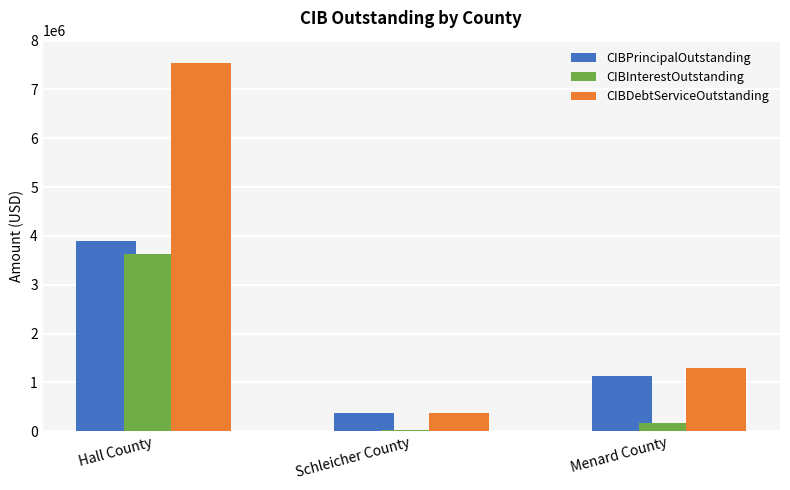

Which series changed the most between Hall County and Schleicher County?

CIBDebtServiceOutstanding